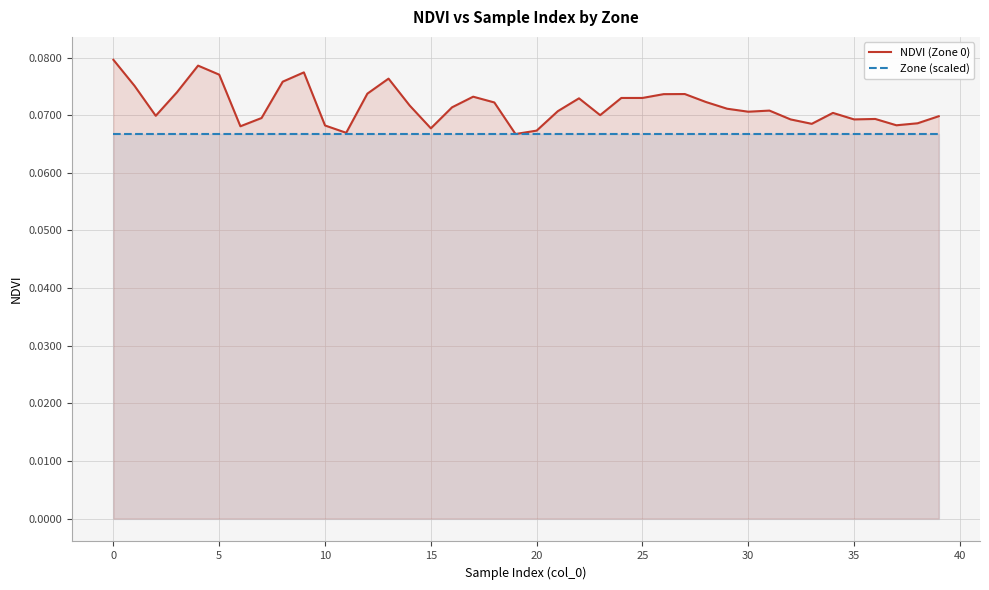

Reading left to right, what are all the values shown in this chart?

NDVI (Zone 0): 0.1	0.1	0.1	0.1	0.1	0.1	0.1	0.1	0.1	0.1	0.1	0.1	0.1	0.1	0.1	0.1	0.1	0.1	0.1	0.1	0.1	0.1	0.1	0.1	0.1	0.1	0.1	0.1	0.1	0.1	0.1	0.1	0.1	0.1	0.1	0.1	0.1	0.1	0.1	0.1
Zone (scaled): 0.1	0.1	0.1	0.1	0.1	0.1	0.1	0.1	0.1	0.1	0.1	0.1	0.1	0.1	0.1	0.1	0.1	0.1	0.1	0.1	0.1	0.1	0.1	0.1	0.1	0.1	0.1	0.1	0.1	0.1	0.1	0.1	0.1	0.1	0.1	0.1	0.1	0.1	0.1	0.1